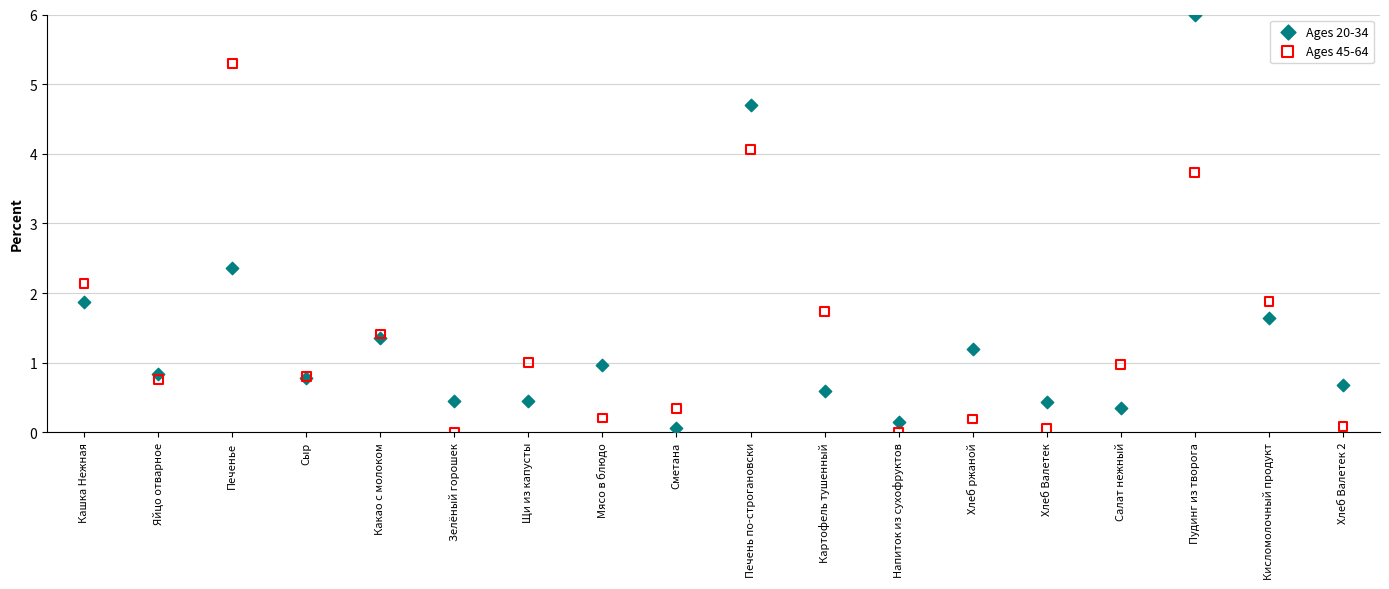

Which series has the widest spread of Y values?

Ages 20-34